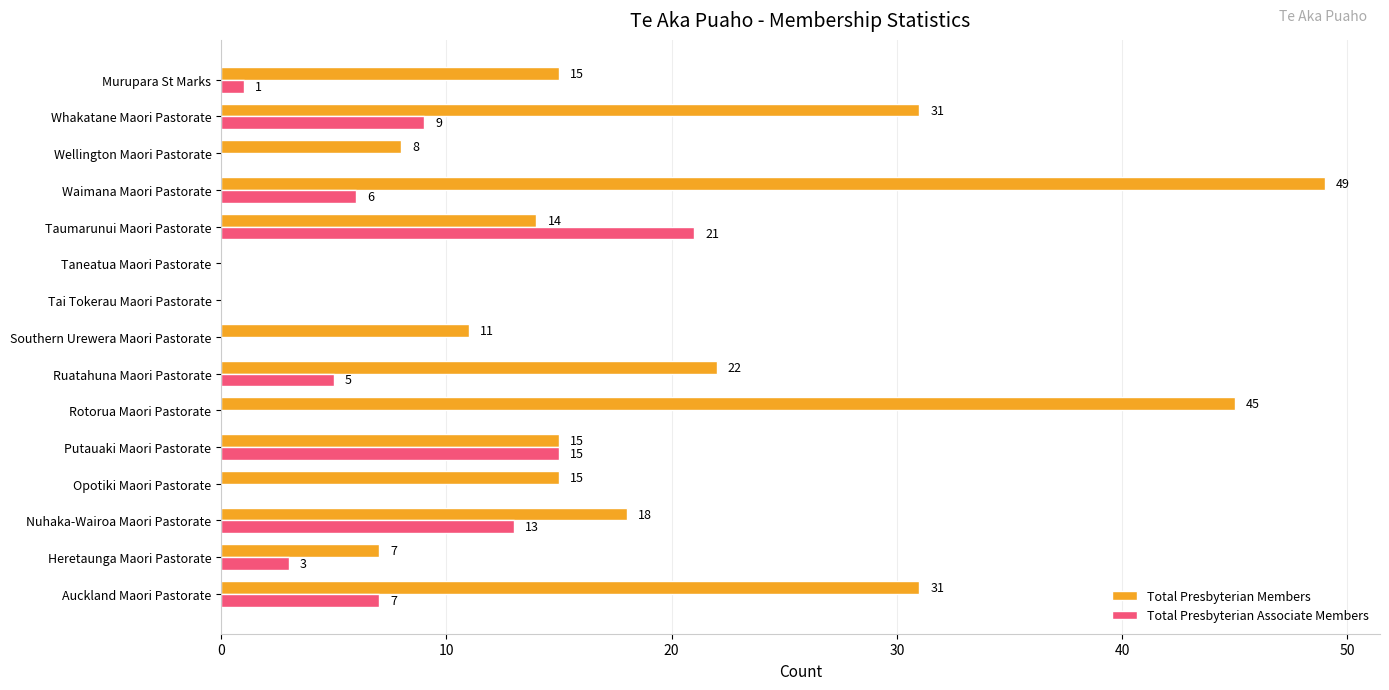

True or false: Total Presbyterian Members has a value of 14 at Taumarunui Maori Pastorate.

True